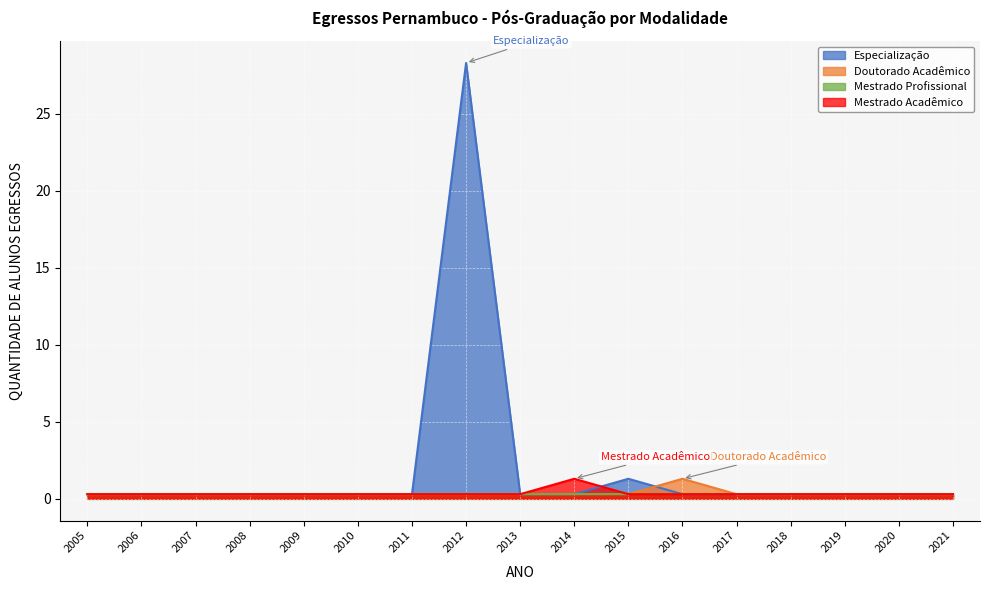

What is the approximate value of Especialização at 2006?

0.3